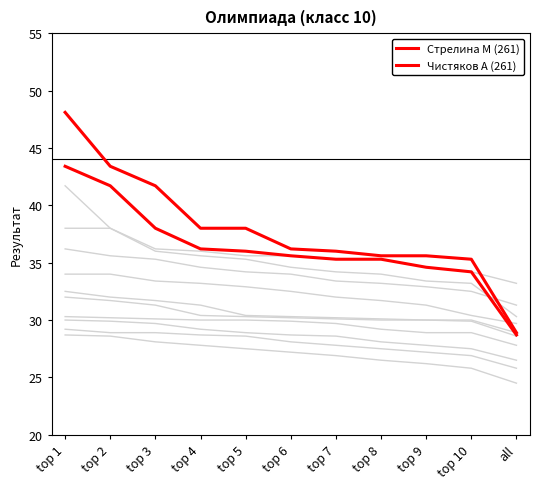

What position from the right is top 3?

9